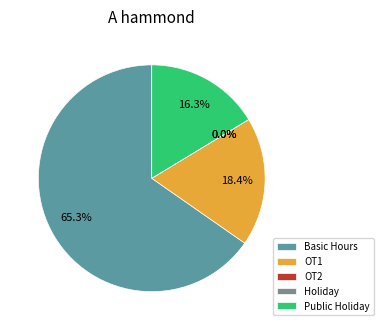

What is the majority slice?

Basic Hours